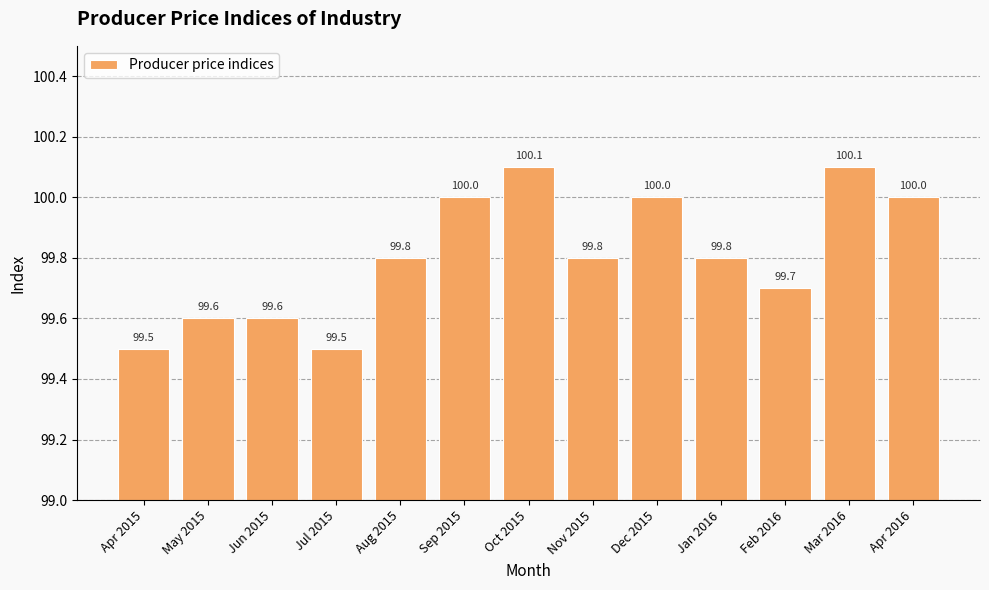

Are the bars grouped side by side (vs. stacked)?

No